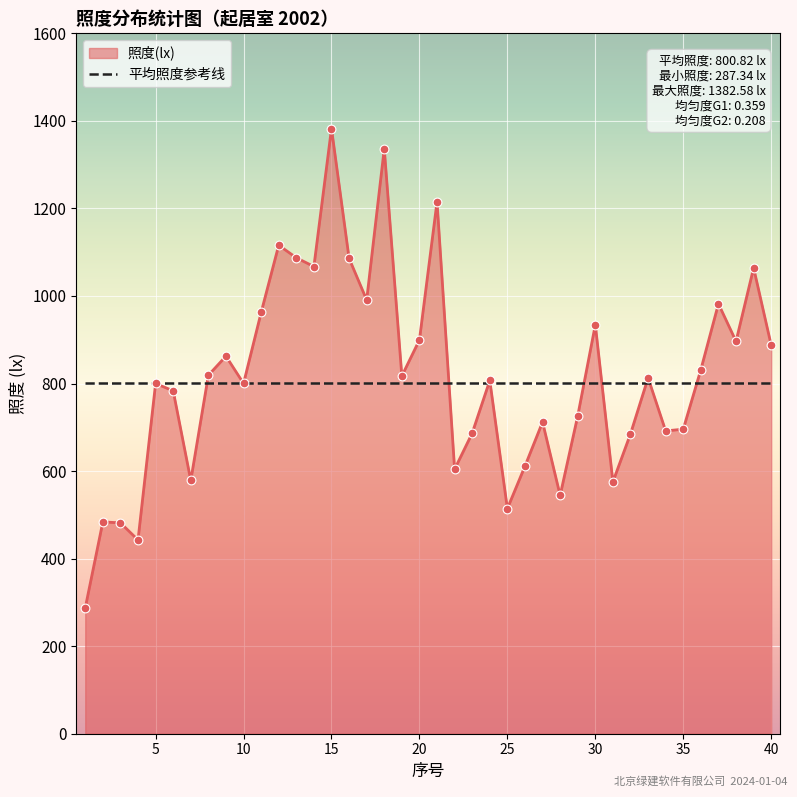

What is the change in value from 20 to 24?

-92.5